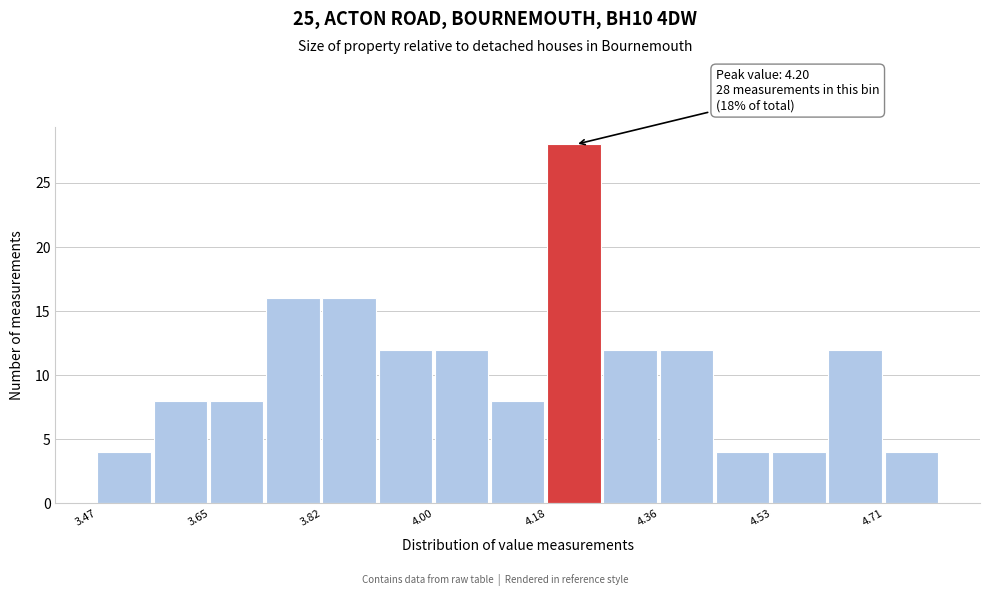

Over which range of the x-axis is the bar tallest?

4.18 to 4.26